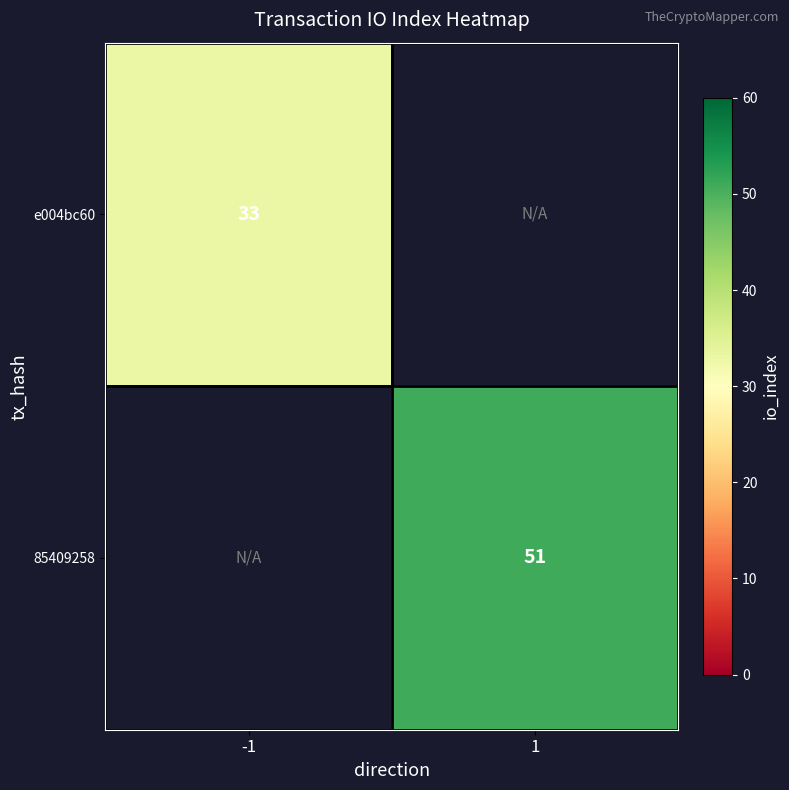

Is it true that 85409258 equals 18 at 1?

False